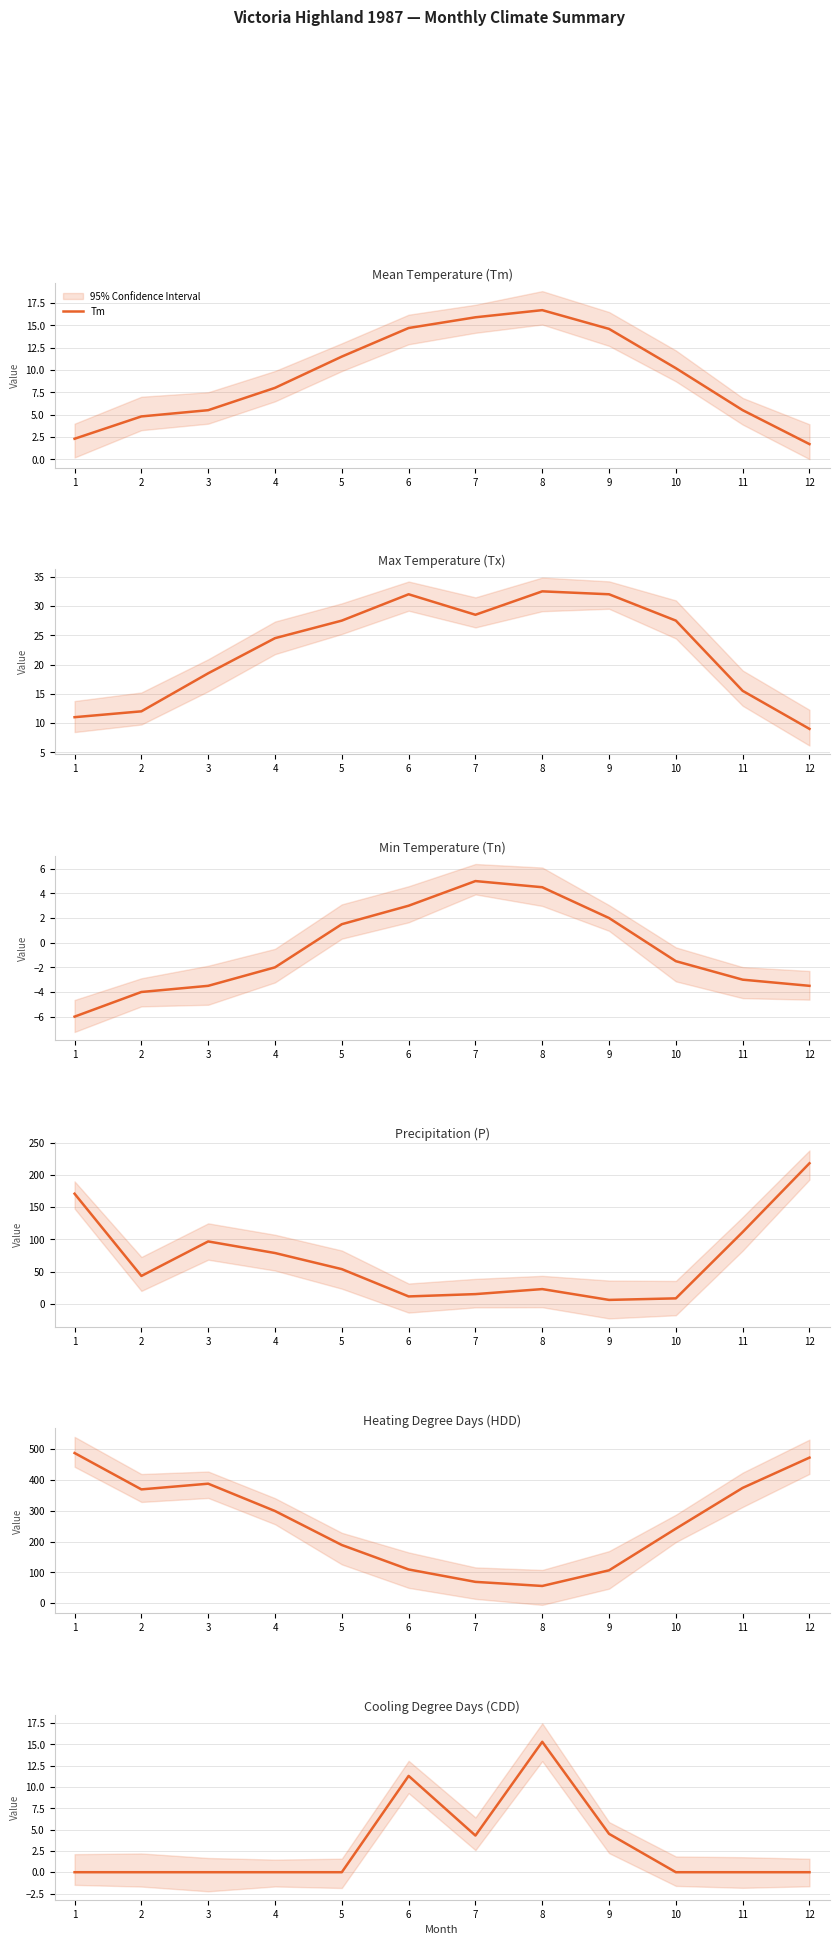

Rank the series by their maximum value, from lowest to highest.

Tn, CDD, Tm, Tx, P, HDD